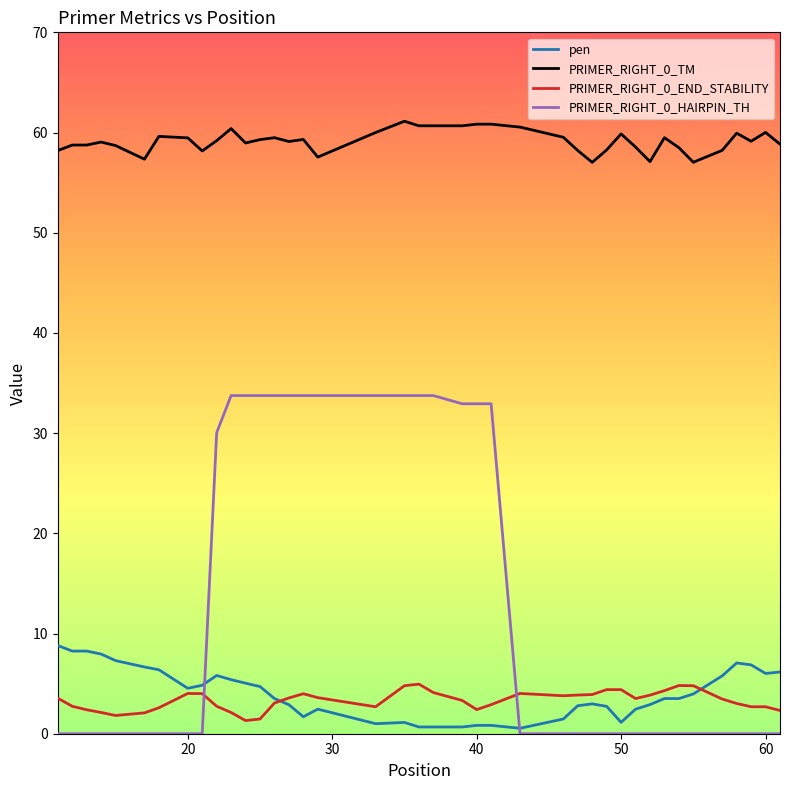

Which series has the largest total across all categories?

PRIMER_RIGHT_0_TM